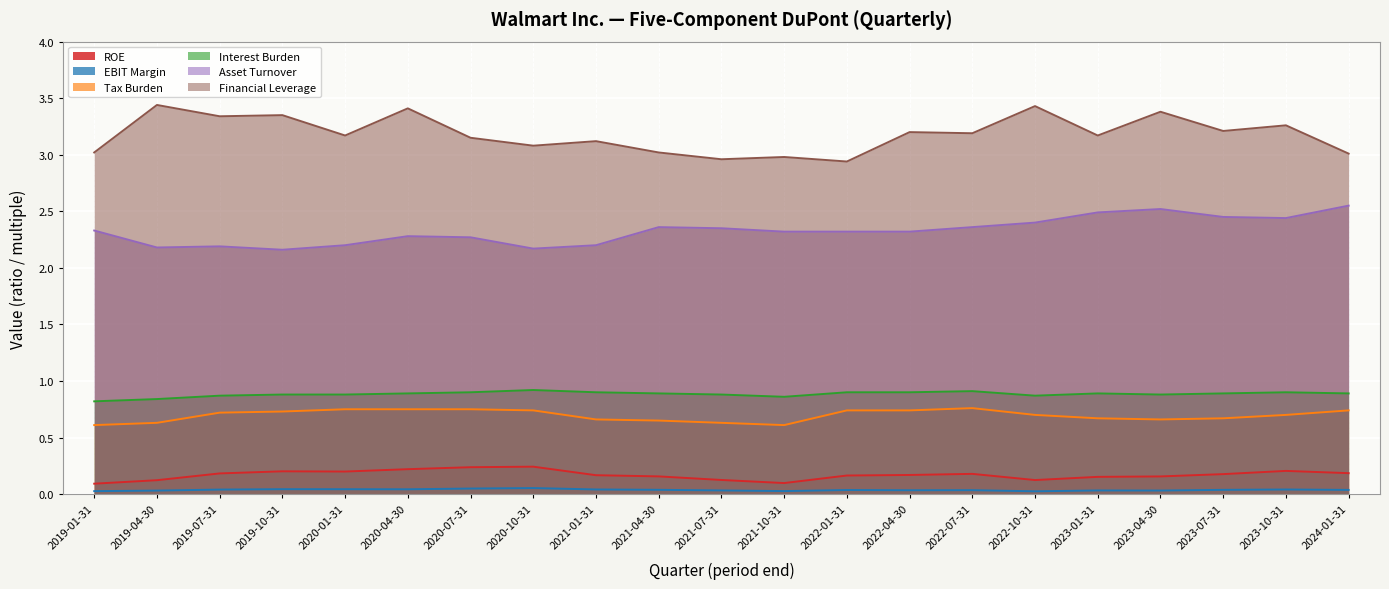

Reading left to right, what are all the values shown in this chart?

ROE: 0.1	0.1	0.2	0.2	0.2	0.2	0.2	0.2	0.2	0.2	0.1	0.1	0.2	0.2	0.2	0.1	0.2	0.2	0.2	0.2	0.2
EBIT Margin: 0.0	0.0	0.0	0.0	0.0	0.0	0.0	0.1	0.0	0.0	0.0	0.0	0.0	0.0	0.0	0.0	0.0	0.0	0.0	0.0	0.0
Tax Burden: 0.6	0.6	0.7	0.7	0.8	0.8	0.8	0.7	0.7	0.7	0.6	0.6	0.7	0.7	0.8	0.7	0.7	0.7	0.7	0.7	0.7
Interest Burden: 0.8	0.8	0.9	0.9	0.9	0.9	0.9	0.9	0.9	0.9	0.9	0.9	0.9	0.9	0.9	0.9	0.9	0.9	0.9	0.9	0.9
Asset Turnover: 2.3	2.2	2.2	2.2	2.2	2.3	2.3	2.2	2.2	2.4	2.4	2.3	2.3	2.3	2.4	2.4	2.5	2.5	2.5	2.4	2.5
Financial Leverage: 3.0	3.4	3.3	3.4	3.2	3.4	3.1	3.1	3.1	3.0	3.0	3.0	2.9	3.2	3.2	3.4	3.2	3.4	3.2	3.3	3.0